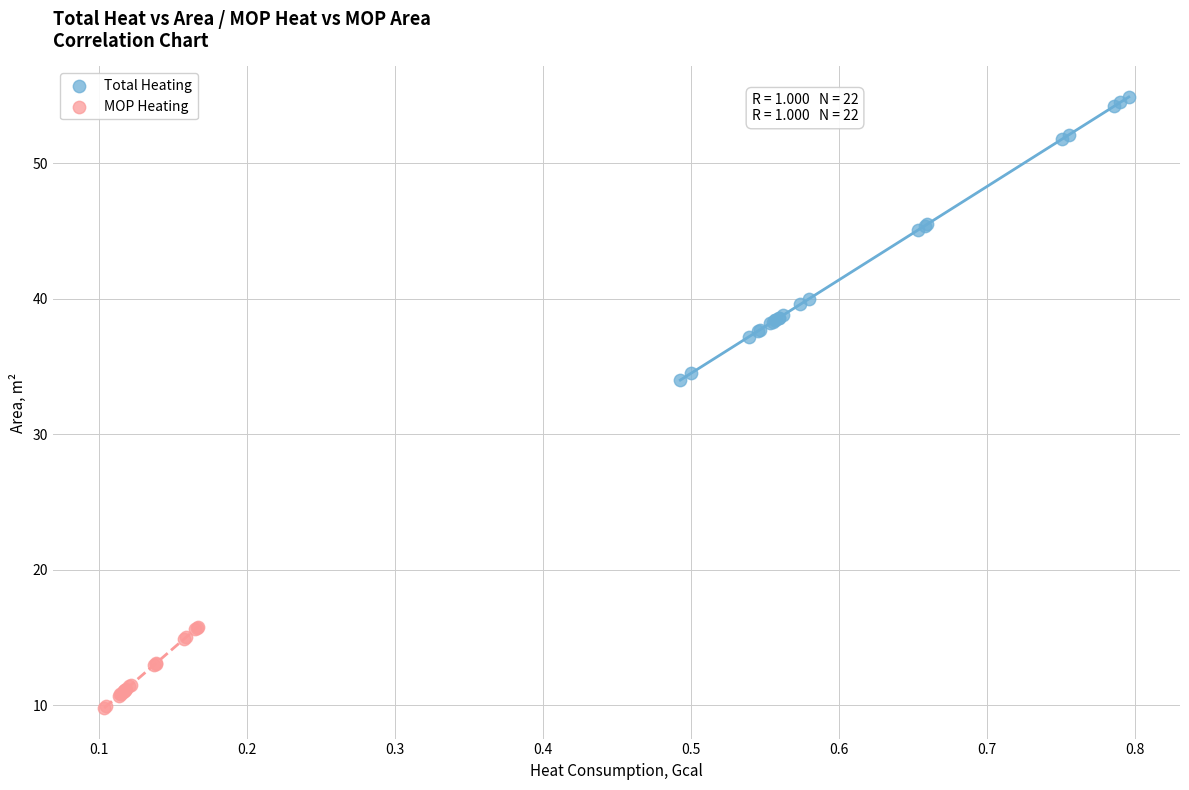

Which series contains the lowest Y value?

MOP Heating